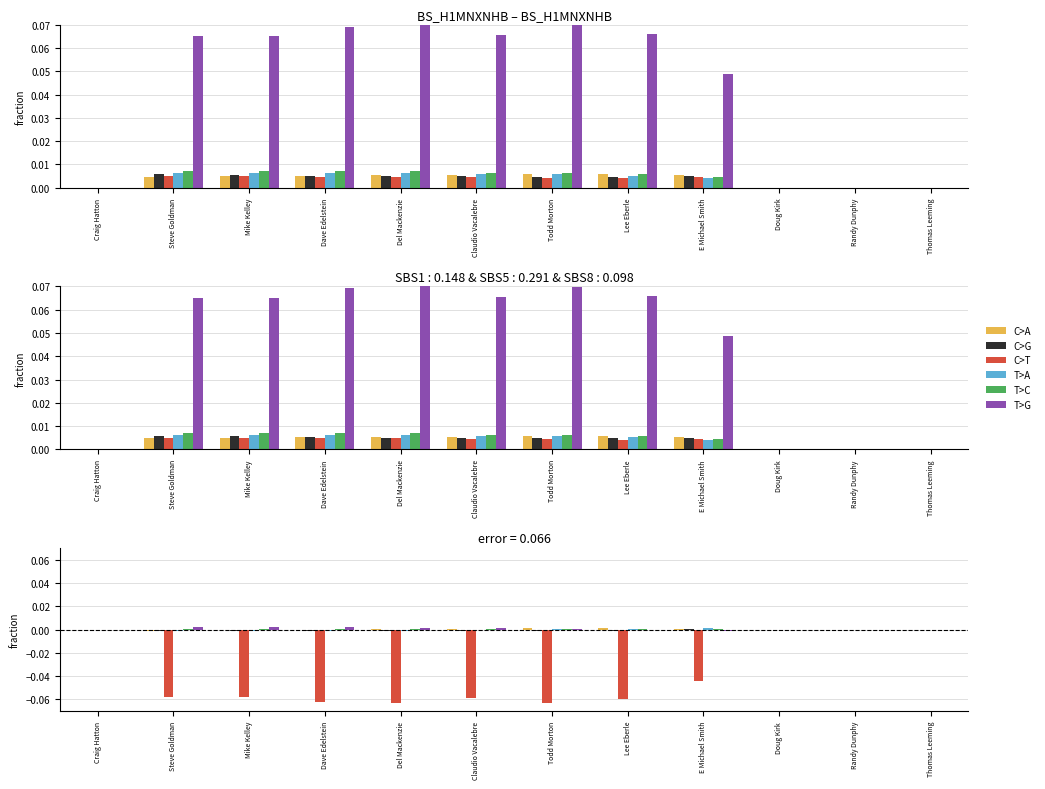

How many data points in C>T are less than 0?

8